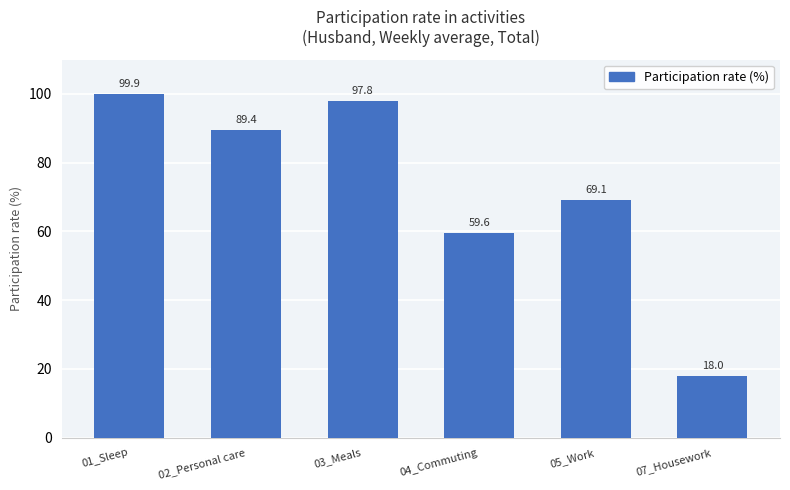

List the labels in order of value, smallest first.

07_Housework, 04_Commuting, 05_Work, 02_Personal care, 03_Meals, 01_Sleep